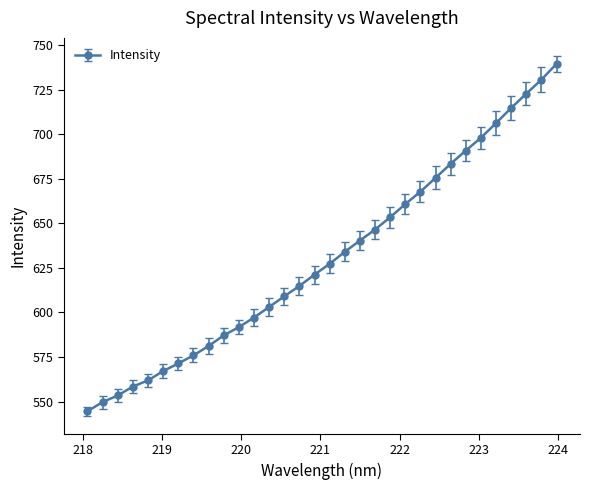

What is the sum of all values?

20180.3